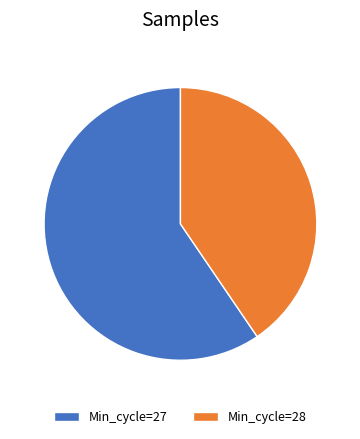

Approximately how many times larger is the value at Min_cycle=28 compared to Min_cycle=27?

0.7